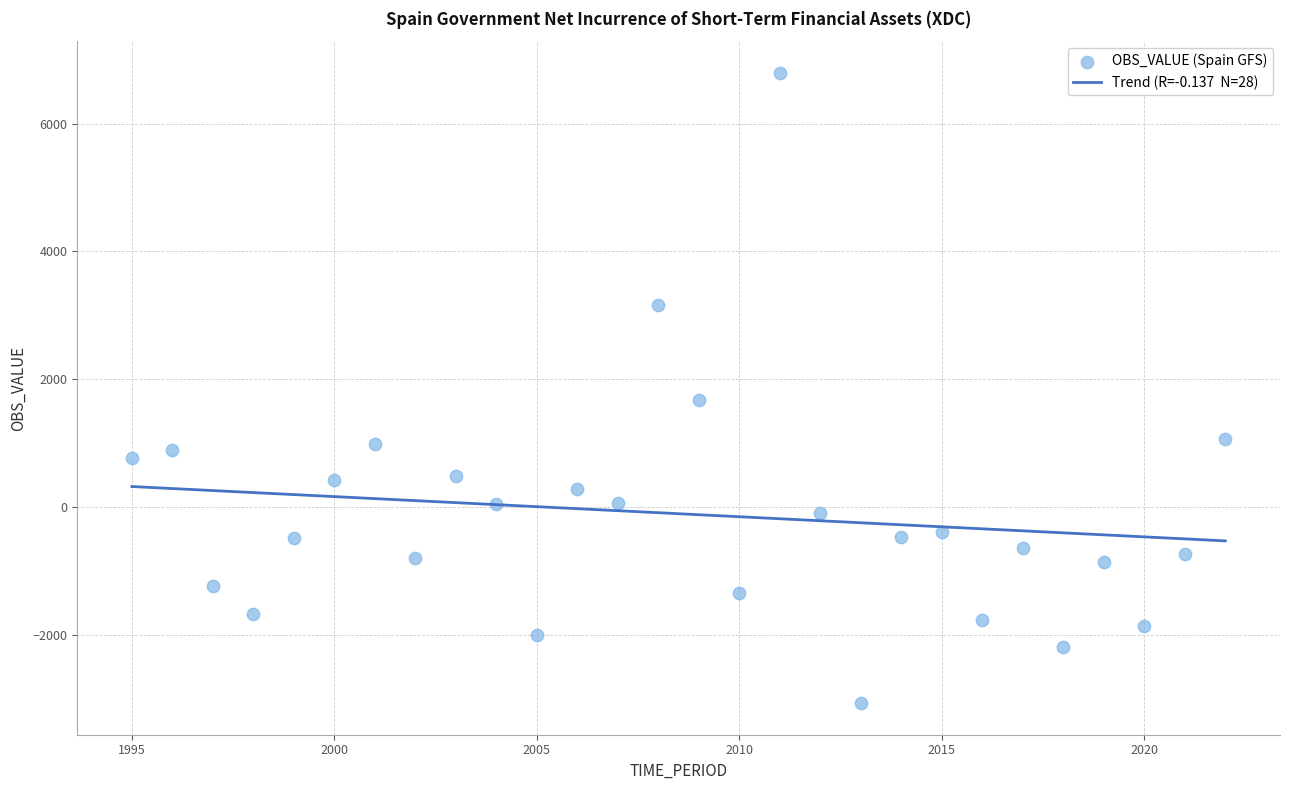

What Y value in the scatter plot is closest to 1867?

1686